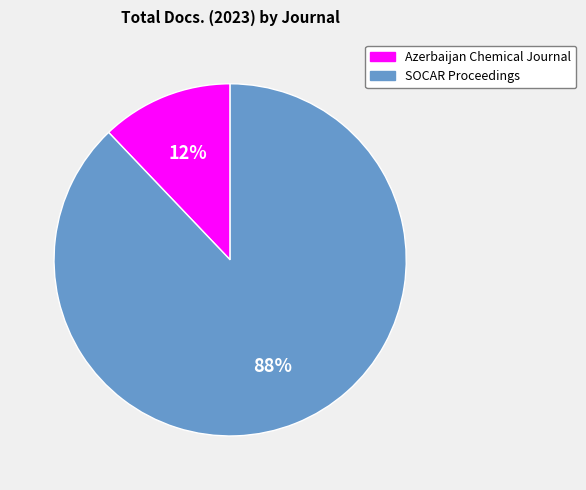

Which slice is the smallest?

Azerbaijan Chemical Journal